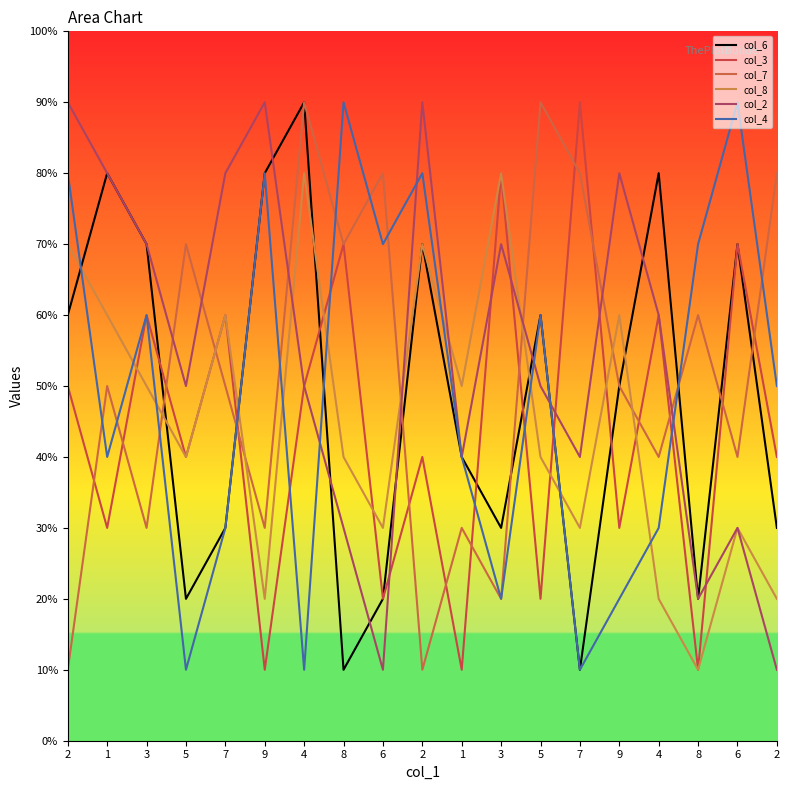

At which category is the sum across all series the highest?

4